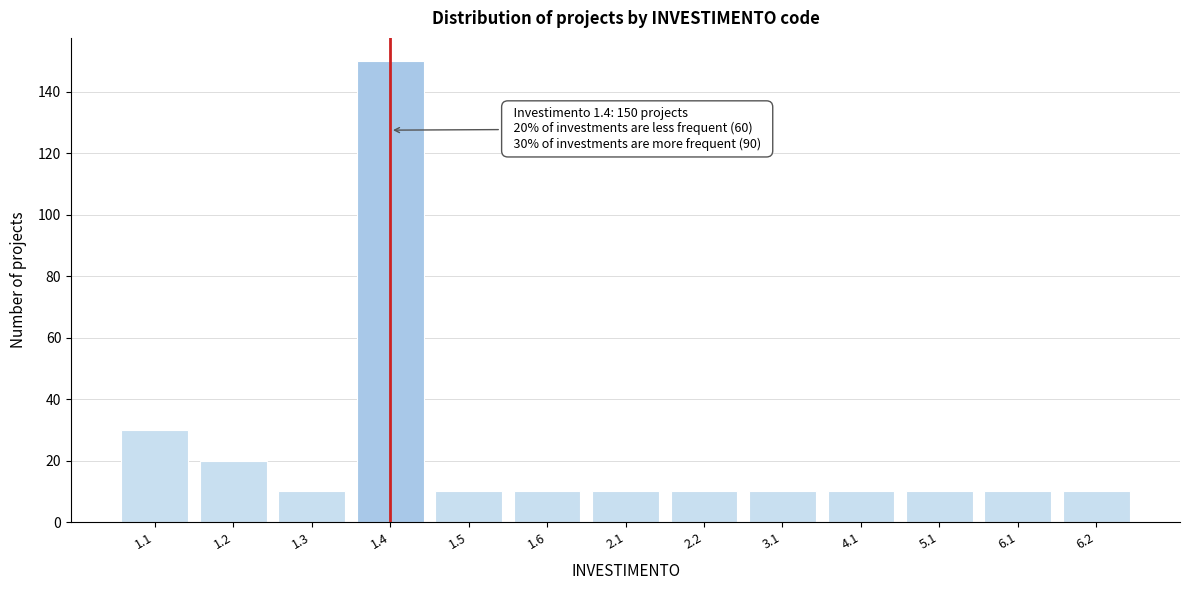

Reading right to left, what are all the values shown in this chart?

6.2=10	6.1=10	5.1=10	4.1=10	3.1=10	2.2=10	2.1=10	1.6=10	1.5=10	1.4=150	1.3=10	1.2=20	1.1=30